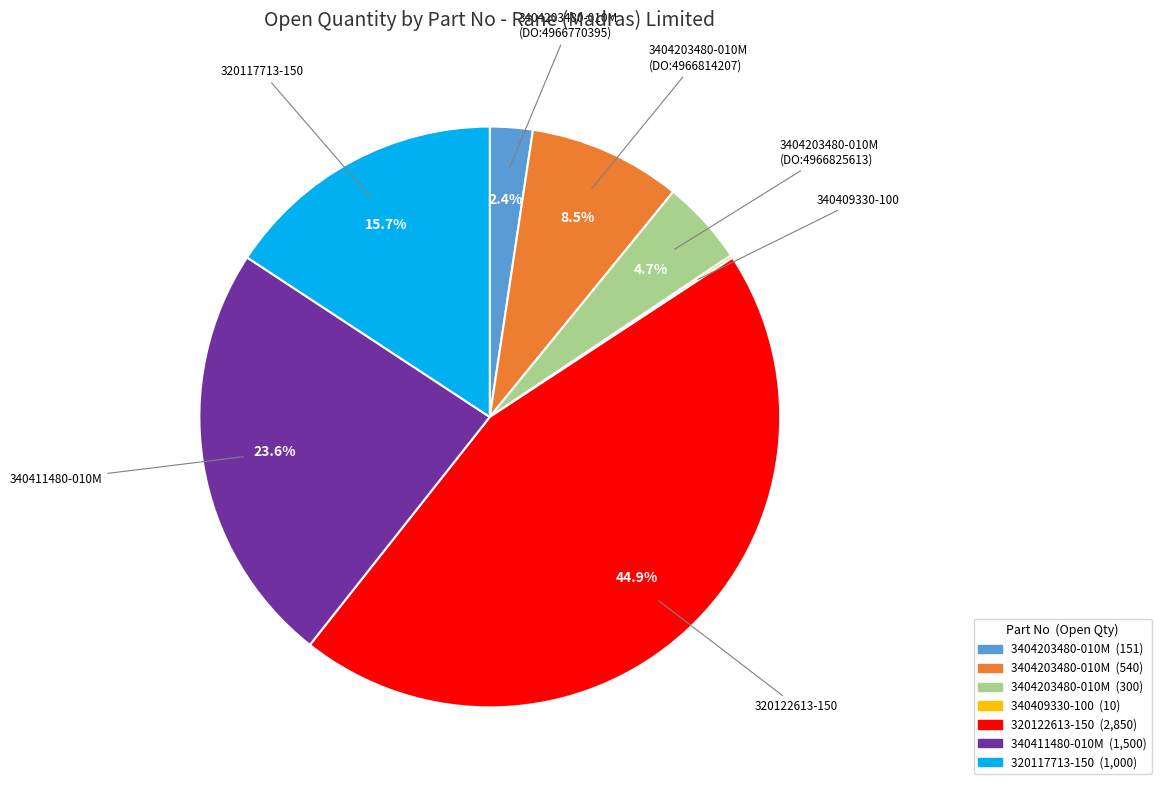

Is there a majority slice in this chart?

No